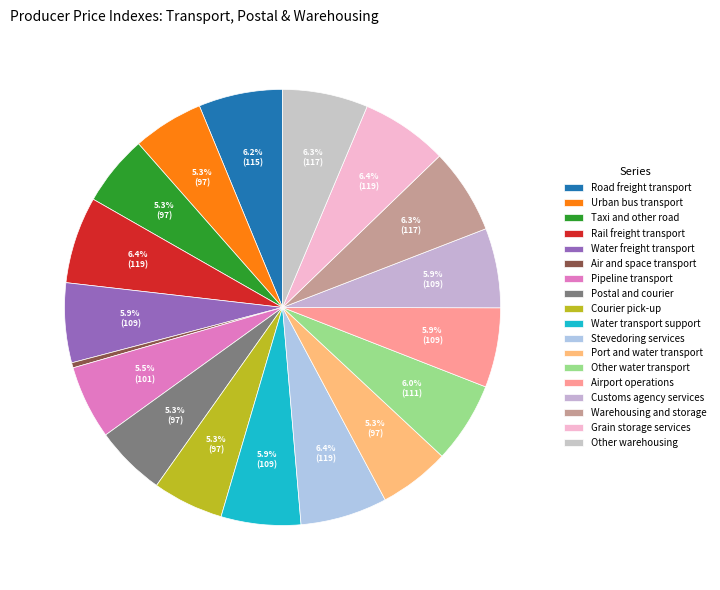

To the nearest percent, what portion does Taxi and other road represent?

5%